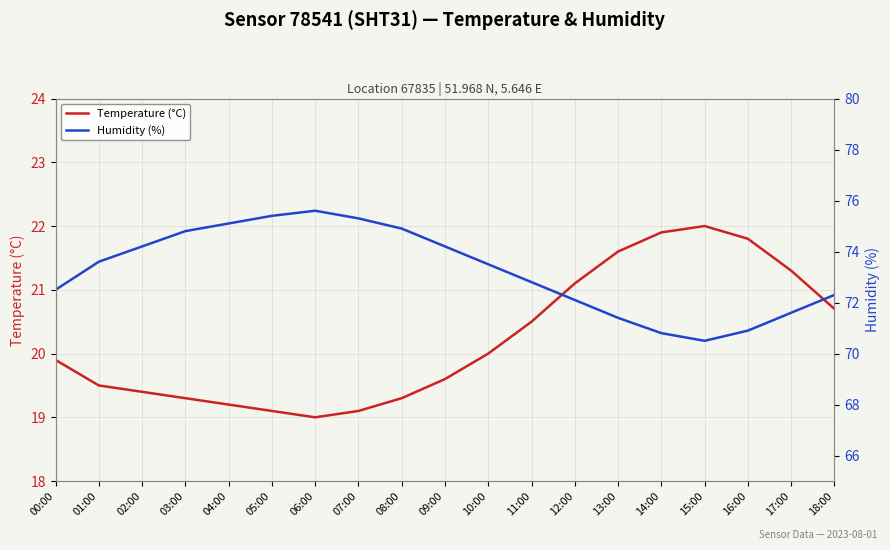

What is the difference between the highest and lowest values at 09:00?

54.6